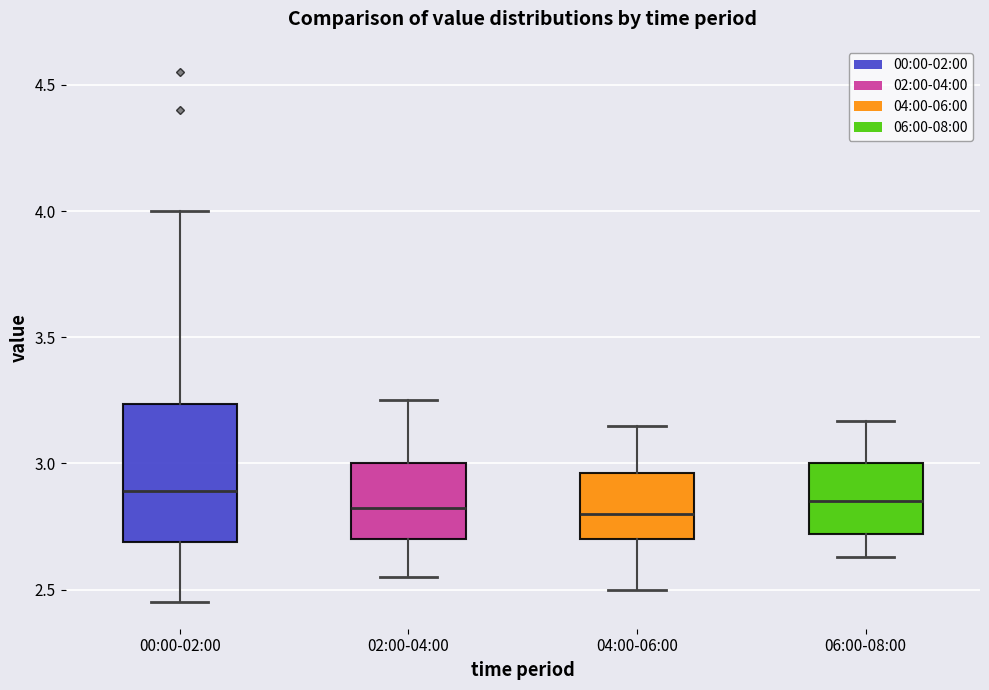

Reading left to right, transcribe this box plot: for each box, give where its median line is, the range the box spans, and where its two whiskers end, as read against the y-axis. The values are not printed on the chart, so give them approximately, as read against the axis.

00:00-02:00: median 2.90, box 2.70 to 3.25, whiskers 2.45 to 4.00
02:00-04:00: median 2.85, box 2.70 to 3.00, whiskers 2.55 to 3.25
04:00-06:00: median 2.80, box 2.70 to 2.95, whiskers 2.50 to 3.15
06:00-08:00: median 2.85, box 2.70 to 3.00, whiskers 2.65 to 3.15